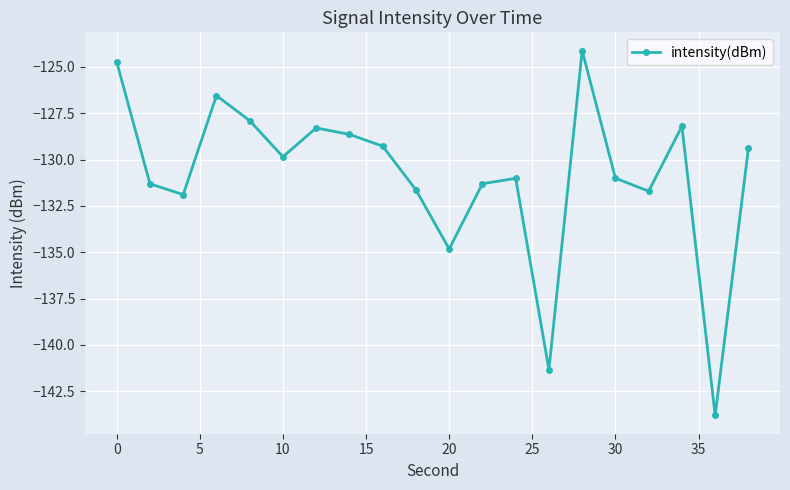

What is the maximum value shown in the chart?

-124.1